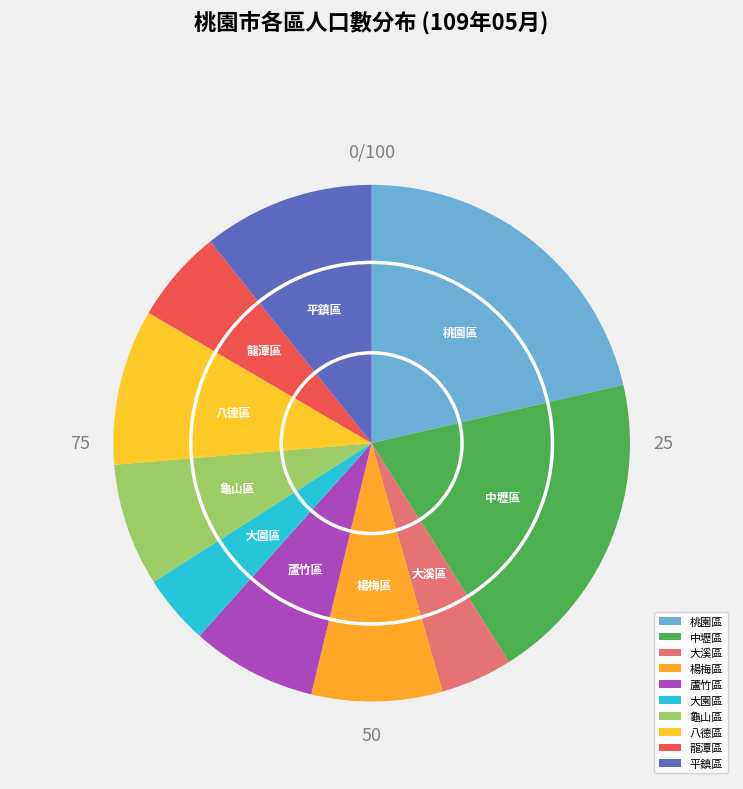

Is there a majority slice in this chart?

No